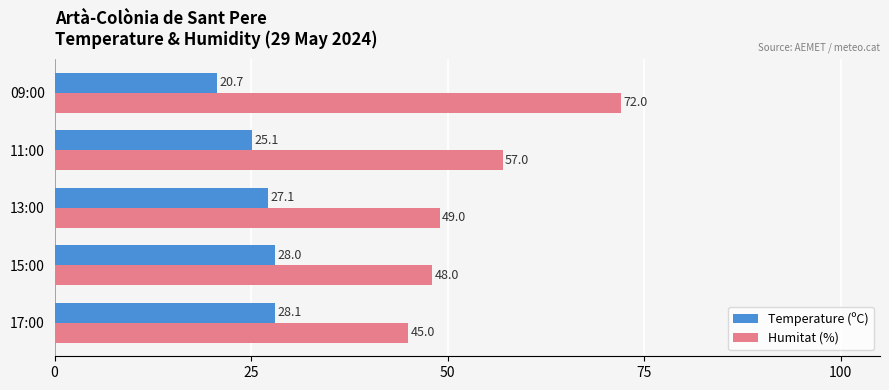

True or false: Temperature (ºC) has a value of 20.7 at 09:00.

True